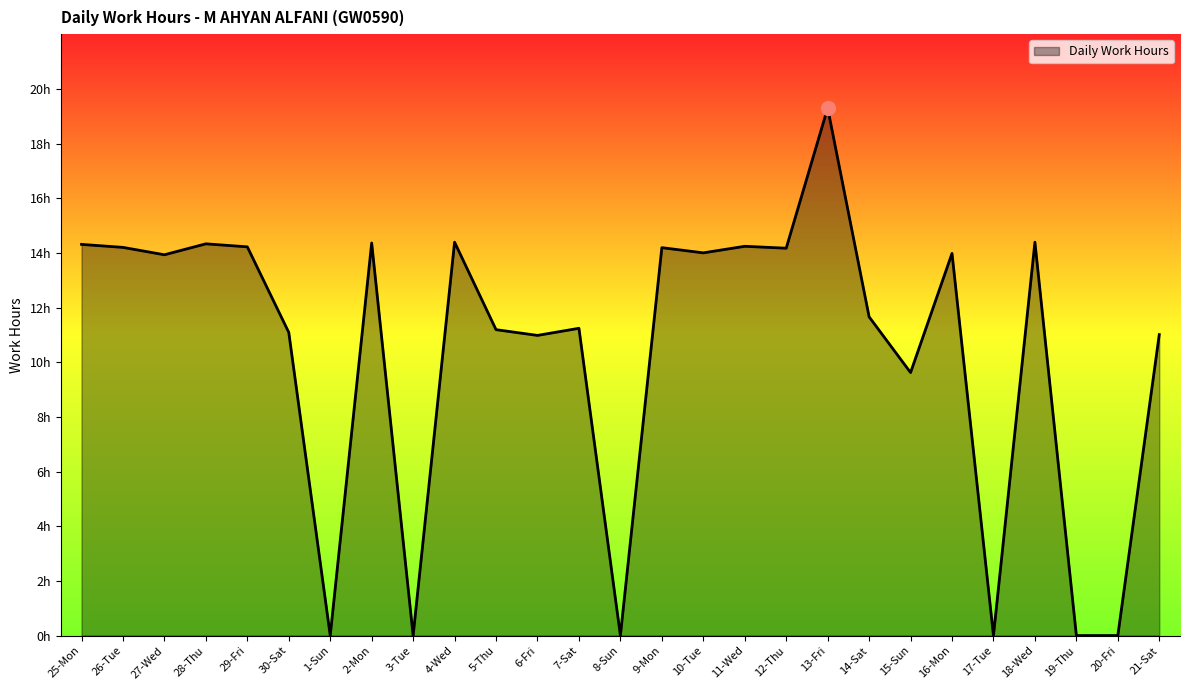

What is the greatest value displayed?

19.3